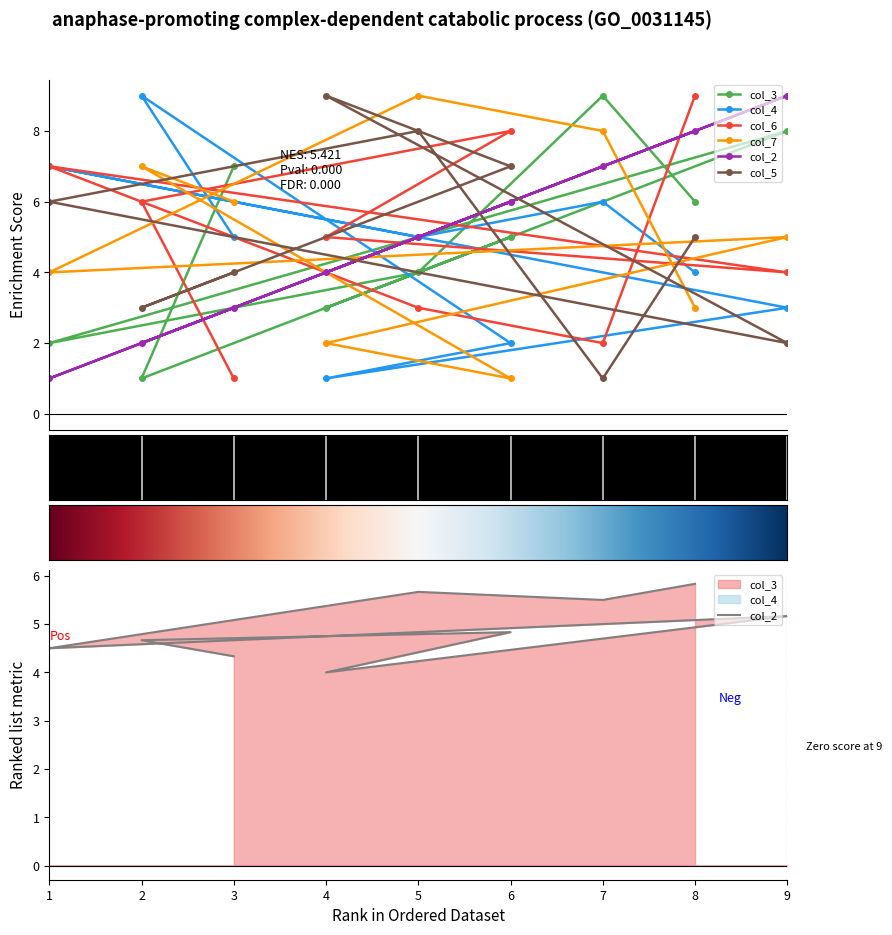

List the series in order of their peak value, lowest first.

col_3, col_4, col_6, col_7, col_2, col_5